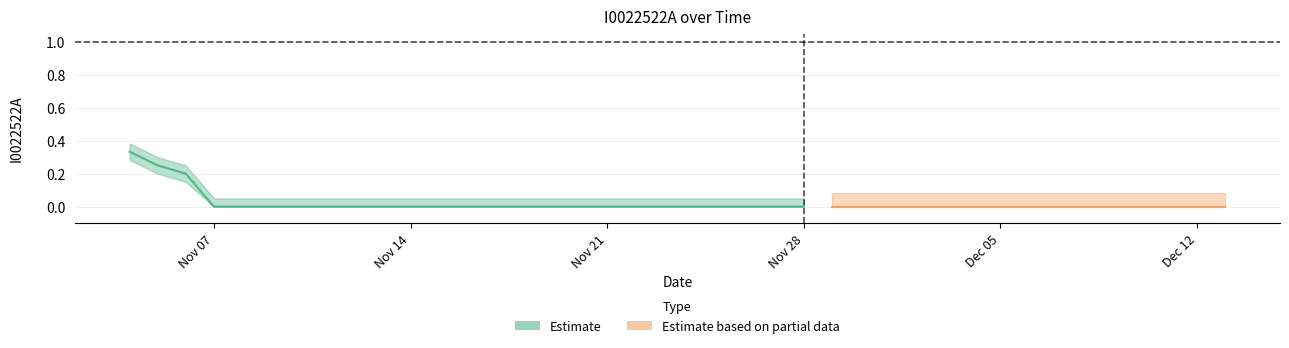

Rank the categories by value from highest to lowest.

2022-11-04, 2022-11-05, 2022-11-06, 2022-11-07, 2022-11-08, 2022-11-09, 2022-11-10, 2022-11-11, 2022-11-12, 2022-11-13, 2022-11-14, 2022-11-15, 2022-11-16, 2022-11-17, 2022-11-18, 2022-11-19, 2022-11-20, 2022-11-21, 2022-11-22, 2022-11-23, 2022-11-24, 2022-11-25, 2022-11-26, 2022-11-27, 2022-11-28, 2022-11-29, 2022-11-30, 2022-12-01, 2022-12-02, 2022-12-03, 2022-12-04, 2022-12-05, 2022-12-06, 2022-12-07, 2022-12-08, 2022-12-09, 2022-12-10, 2022-12-11, 2022-12-12, 2022-12-13